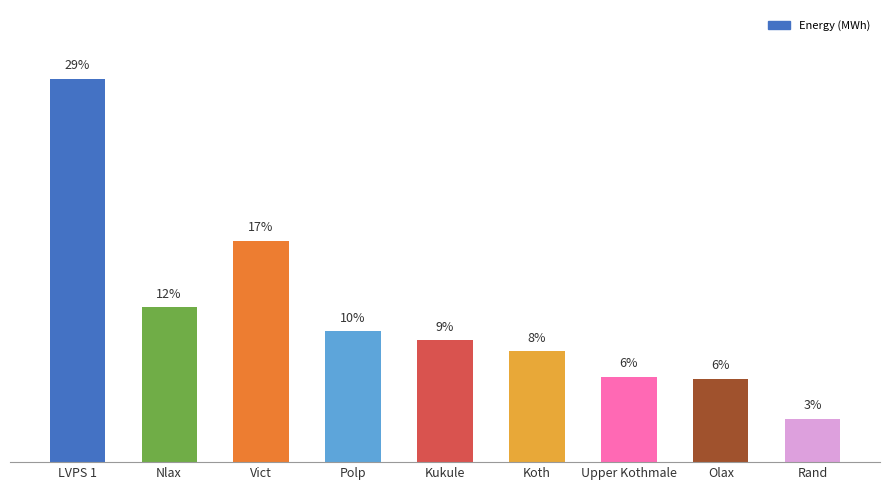

Reading left to right, extract all data points from this chart.

LVPS 1=28.7	Nlax=11.6	Vict=16.6	Polp=9.8	Kukule=9.1	Koth=8.3	Upper Kothmale=6.4	Olax=6.2	Rand=3.2